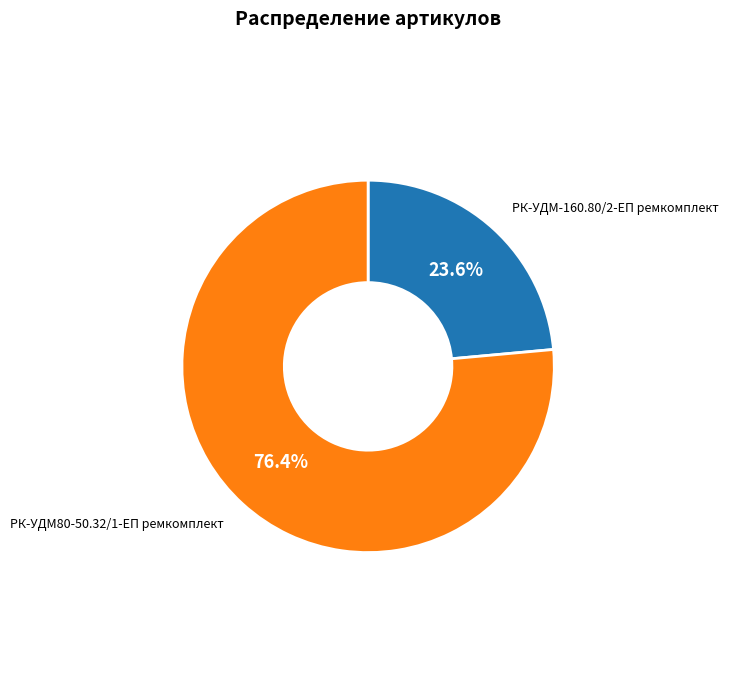

Is there any slice that represents more than half of the pie?

Yes